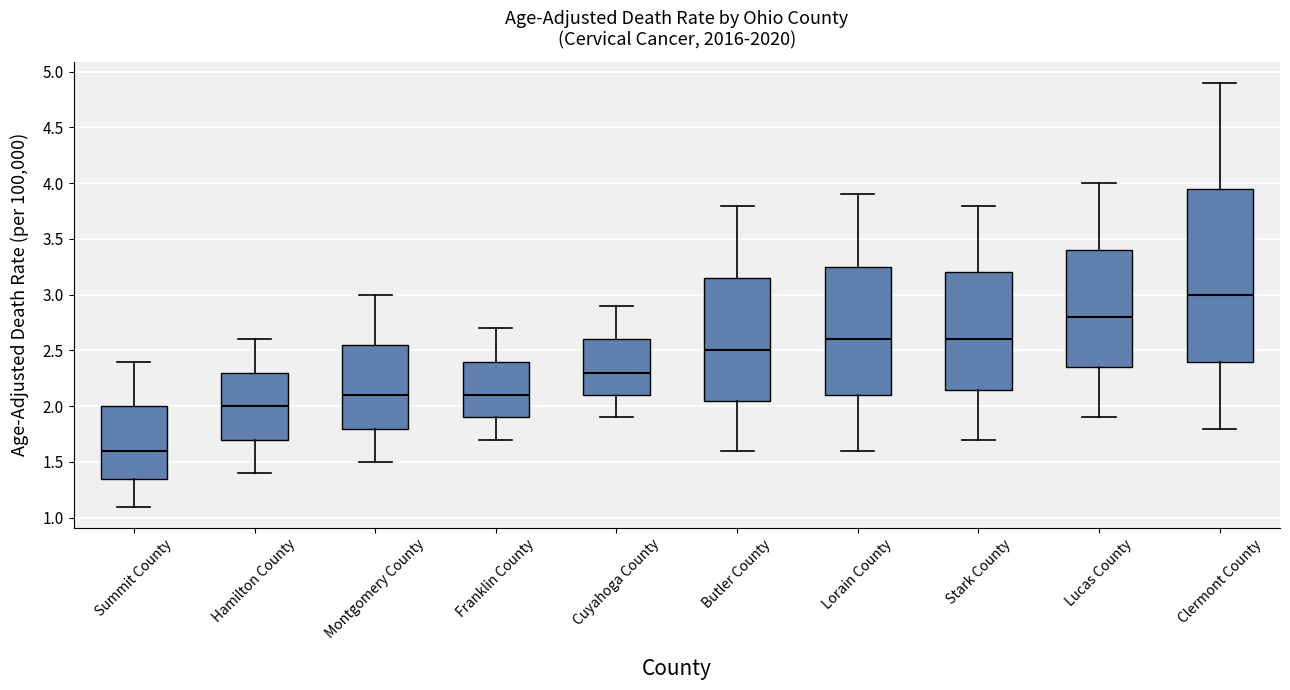

Reading left to right, transcribe this box plot: for each box, give where its median line is, the range the box spans, and where its two whiskers end, as read against the y-axis. The values are not printed on the chart, so give them approximately, as read against the axis.

Summit County: median 1.60, box 1.35 to 2.00, whiskers 1.10 to 2.40
Hamilton County: median 2.00, box 1.70 to 2.30, whiskers 1.40 to 2.60
Montgomery County: median 2.10, box 1.80 to 2.55, whiskers 1.50 to 3.00
Franklin County: median 2.10, box 1.90 to 2.40, whiskers 1.70 to 2.70
Cuyahoga County: median 2.30, box 2.10 to 2.60, whiskers 1.90 to 2.90
Butler County: median 2.50, box 2.05 to 3.15, whiskers 1.60 to 3.80
Lorain County: median 2.60, box 2.10 to 3.25, whiskers 1.60 to 3.90
Stark County: median 2.60, box 2.15 to 3.20, whiskers 1.70 to 3.80
Lucas County: median 2.80, box 2.35 to 3.40, whiskers 1.90 to 4.00
Clermont County: median 3.00, box 2.40 to 3.95, whiskers 1.80 to 4.90